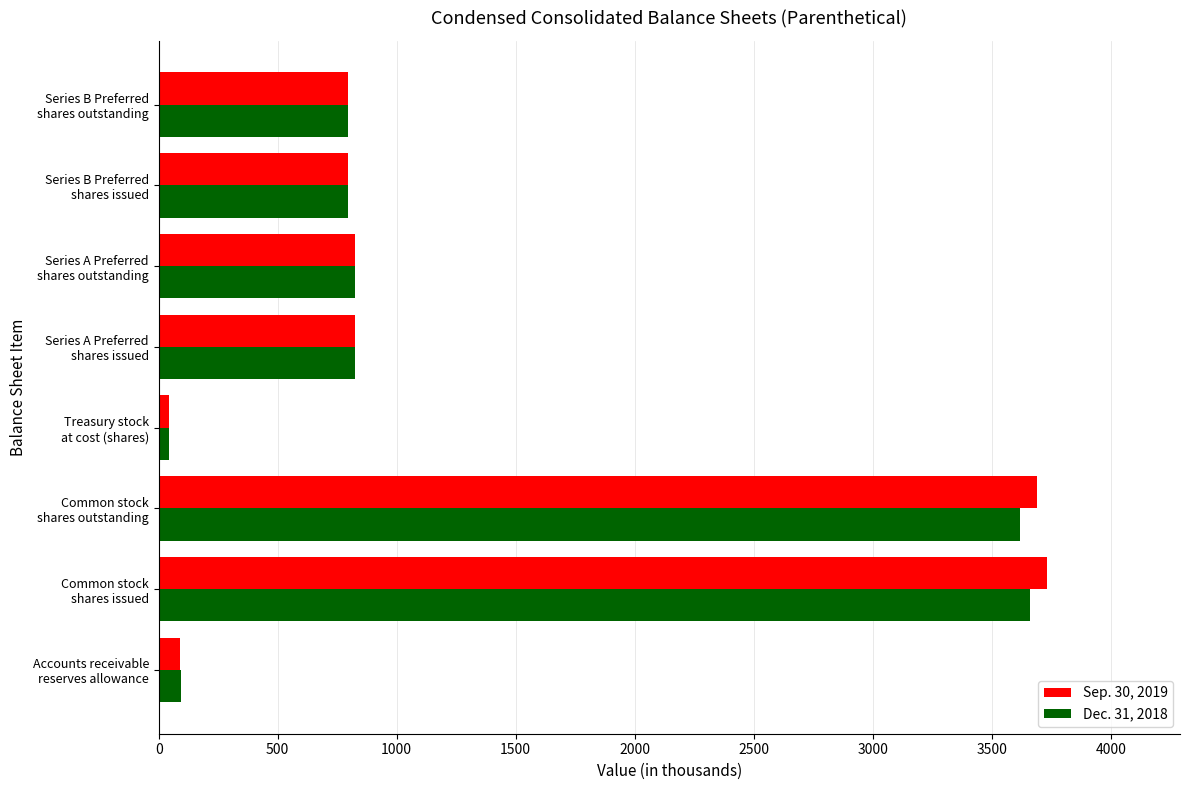

At how many categories does at least one series exceed 592?

6